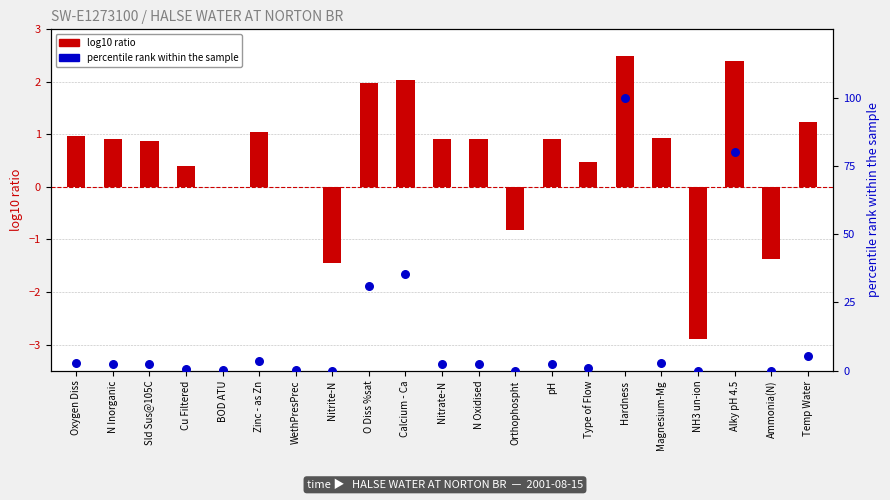

Which series has the widest spread of Y values?

percentile rank within the sample